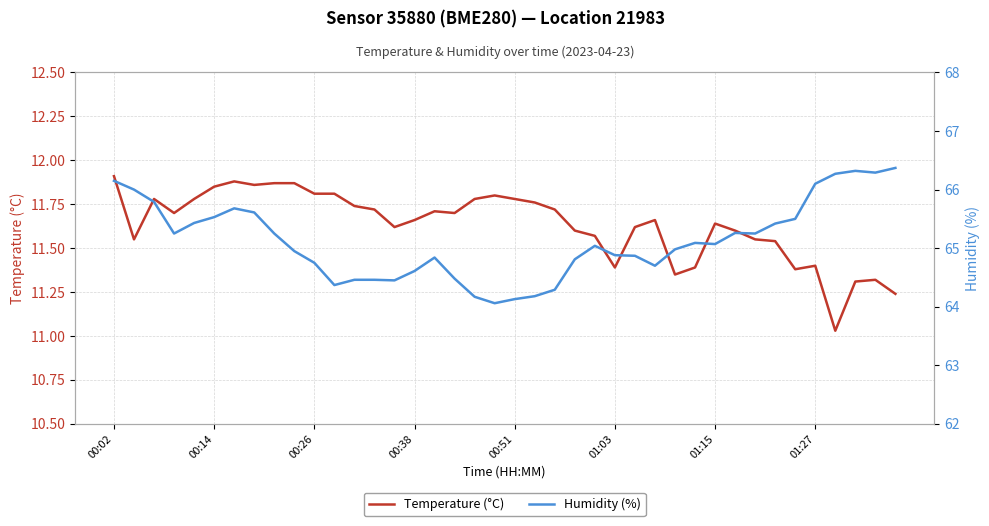

Count the number of categories in the chart.

40